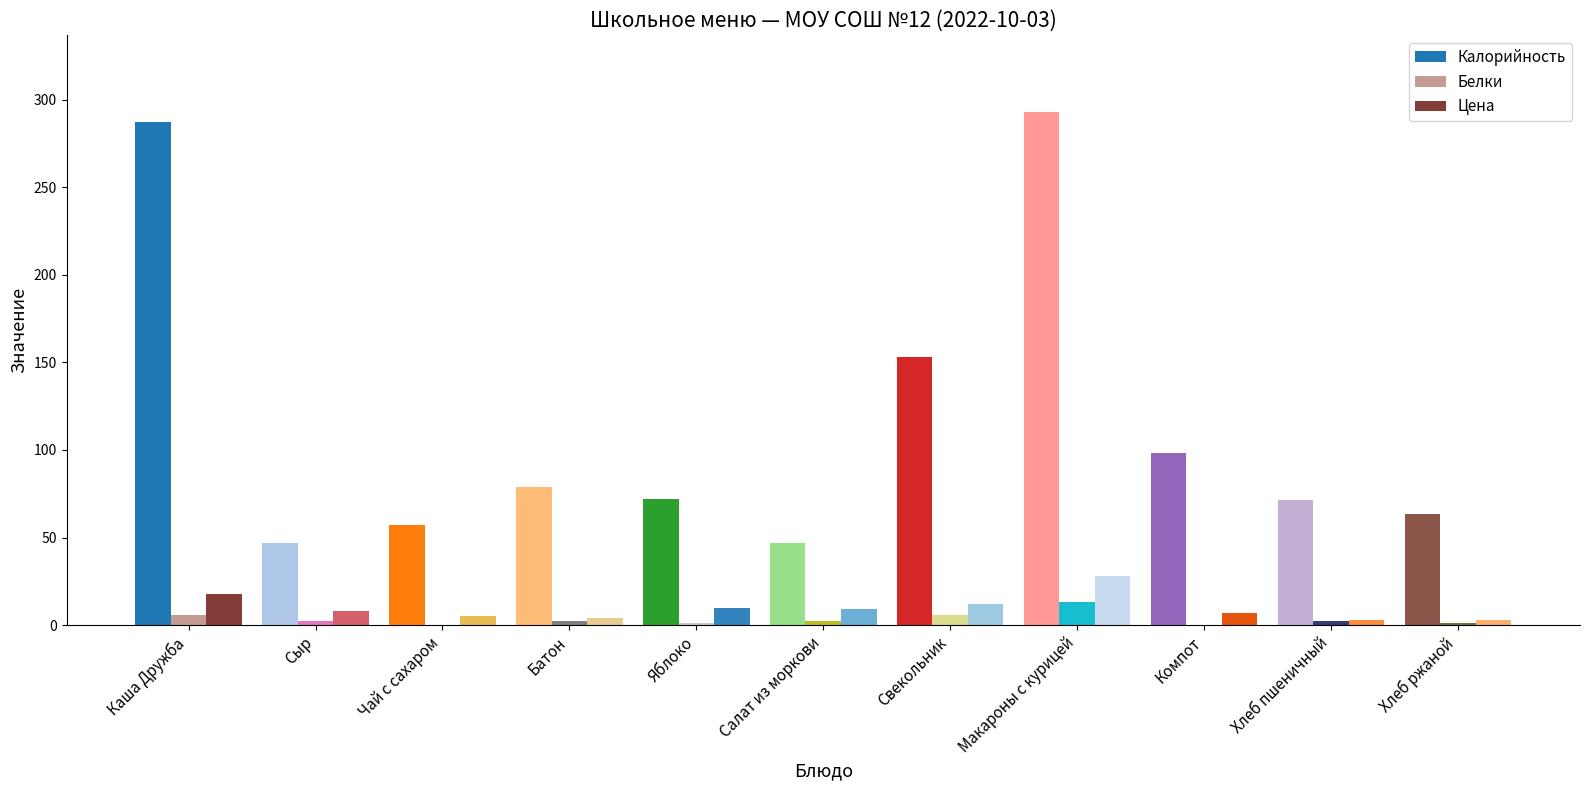

True or false: Калорийность has a value of 46.8 at Салат из моркови.

True